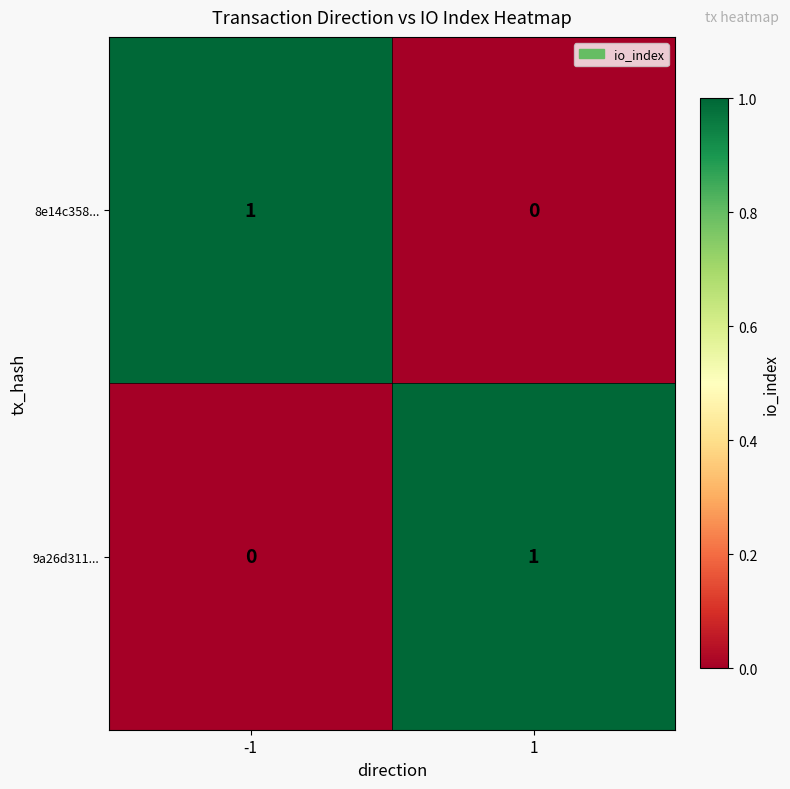

How many categories are shown in the chart?

2